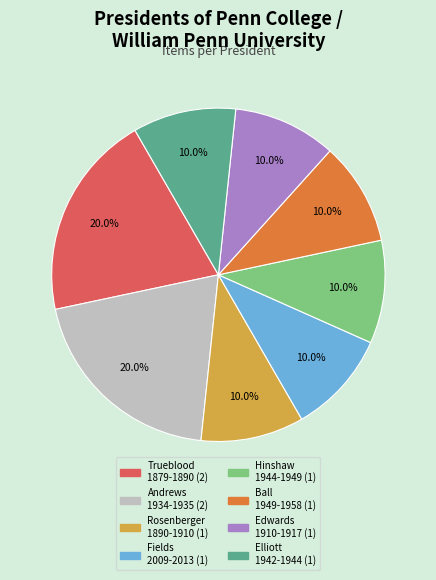

How many slices are in this pie chart?

8